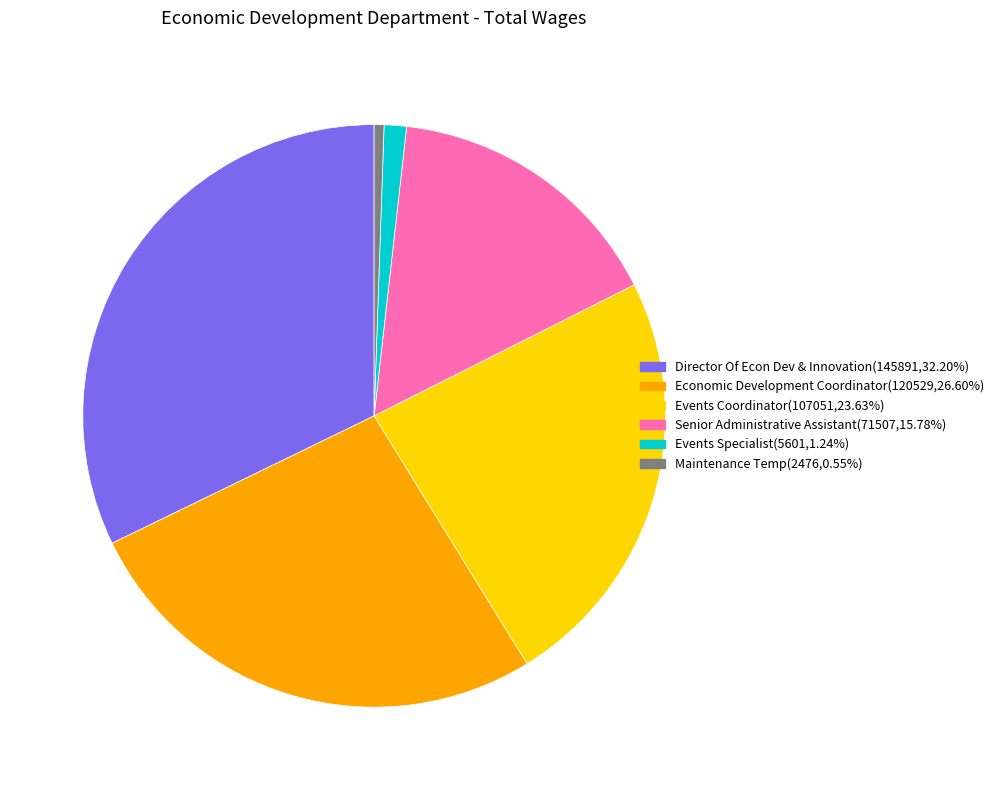

Does Events Coordinator represent more than half of the total?

No